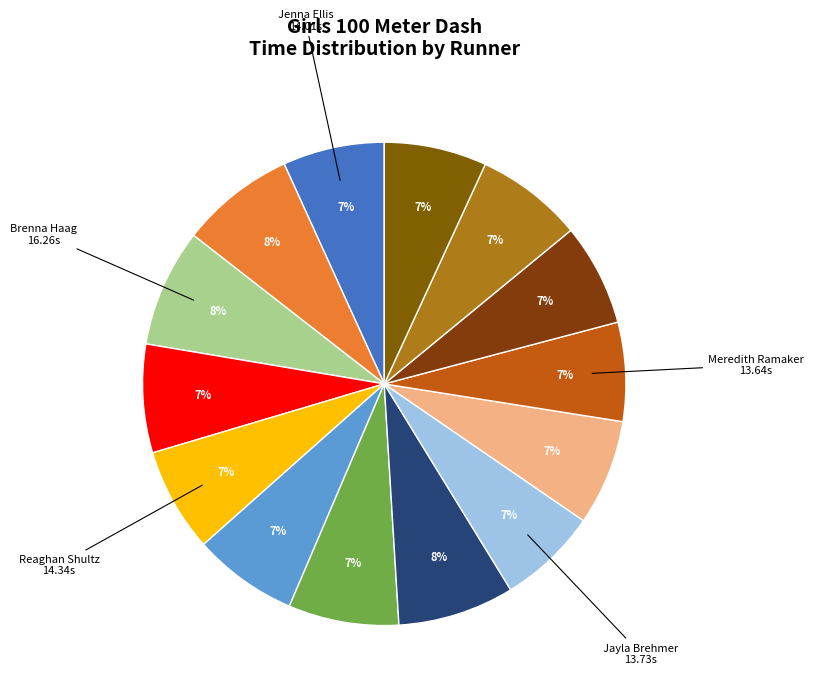

How many segments does this pie chart have?

14